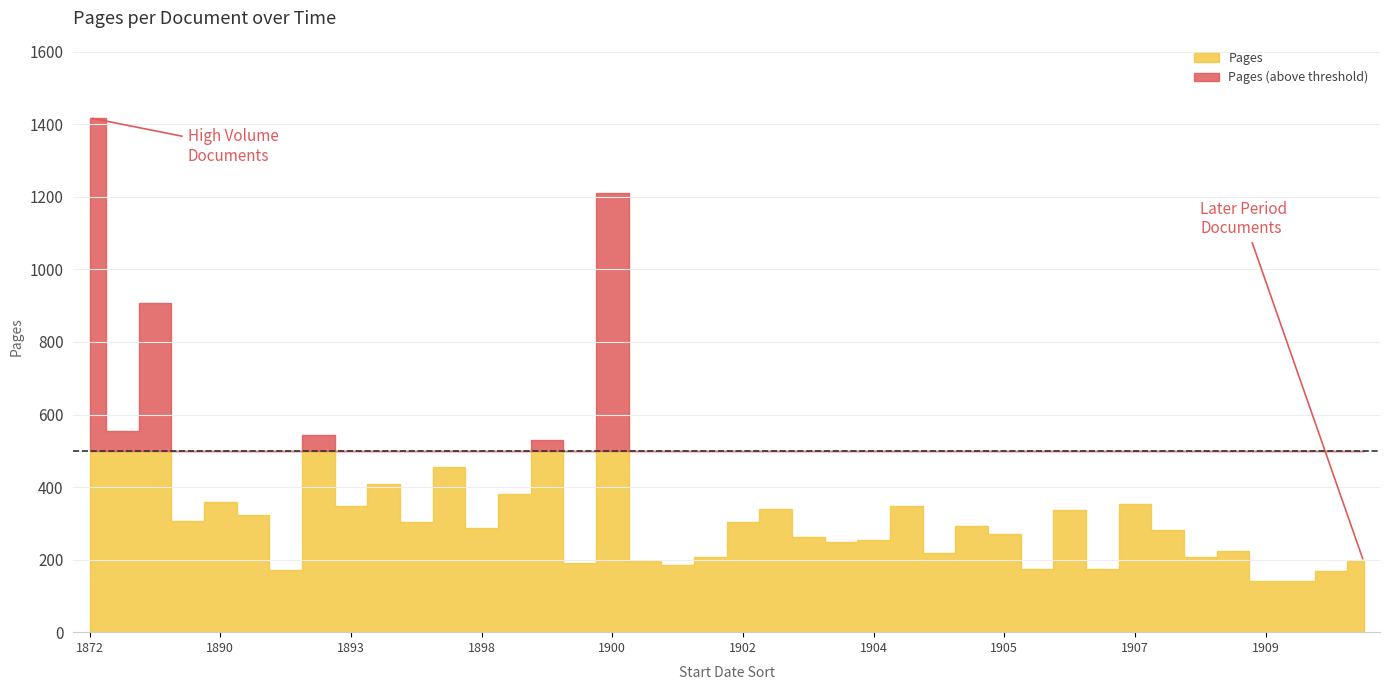

What is the difference between the maximum and minimum values?

1277